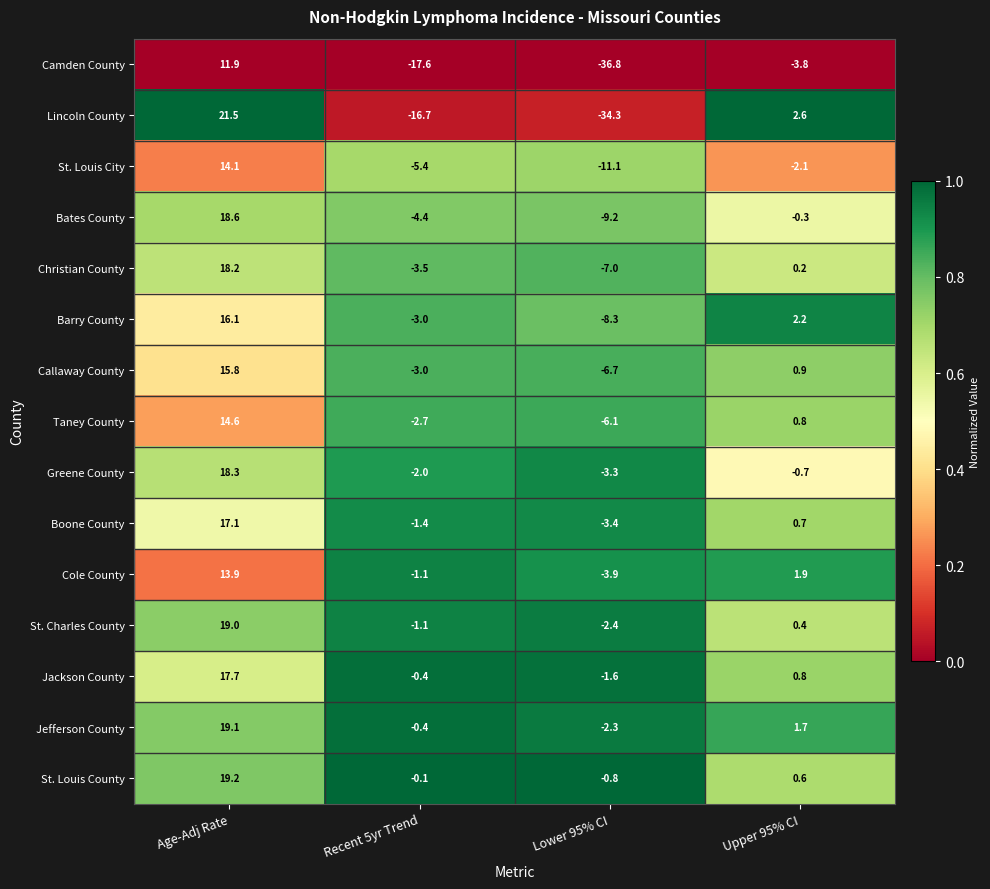

At how many categories does at least one series exceed 0?

2